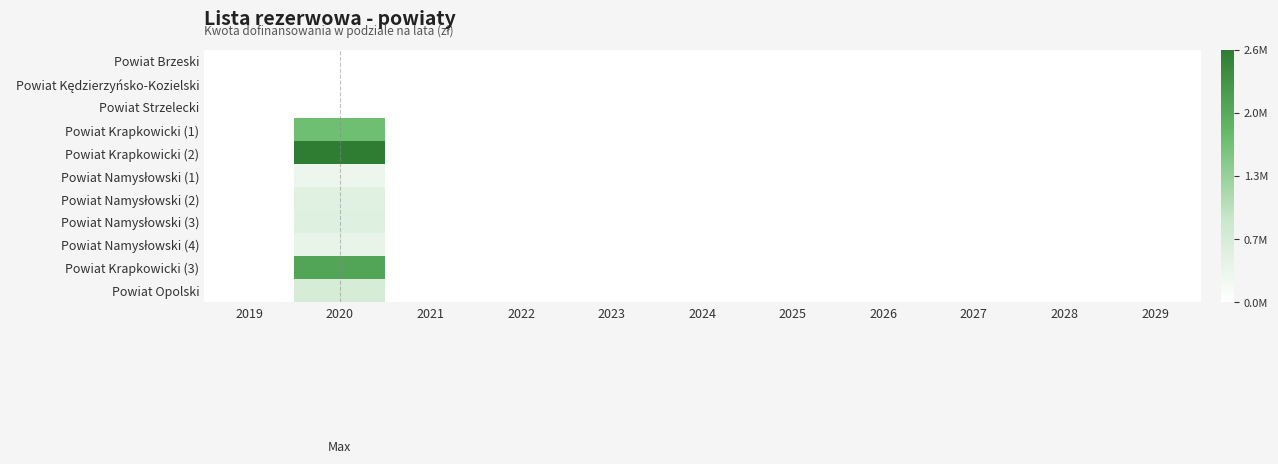

How many categories are shown in the chart?

11